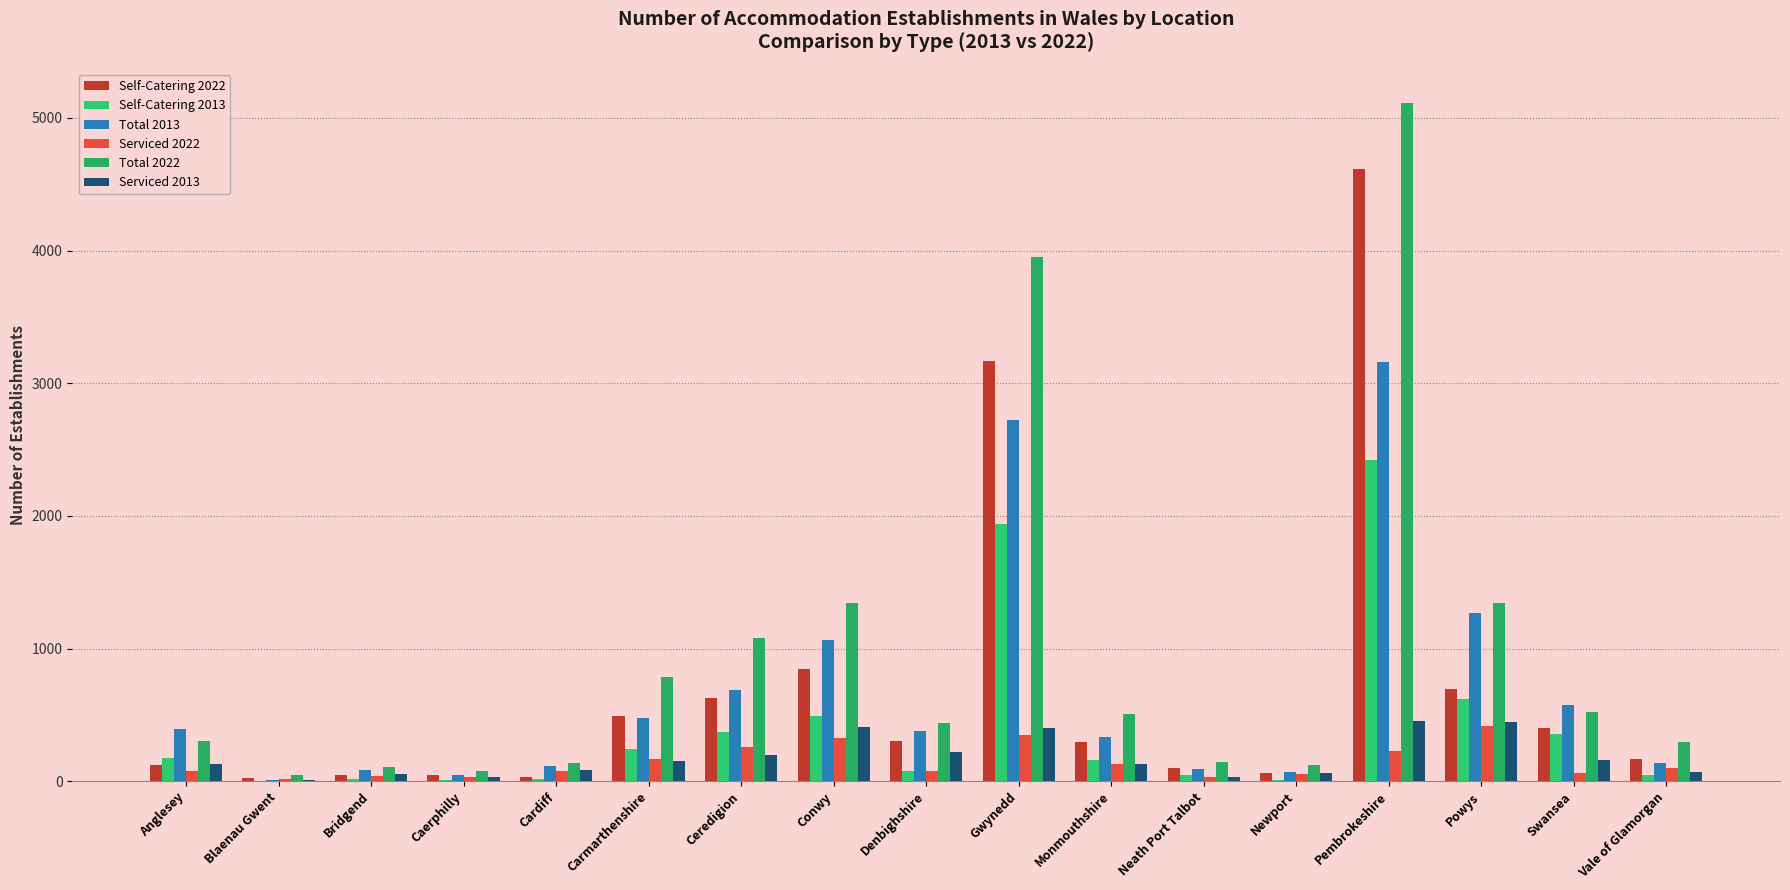

What is the label of the 14th bar from the left?

Pembrokeshire